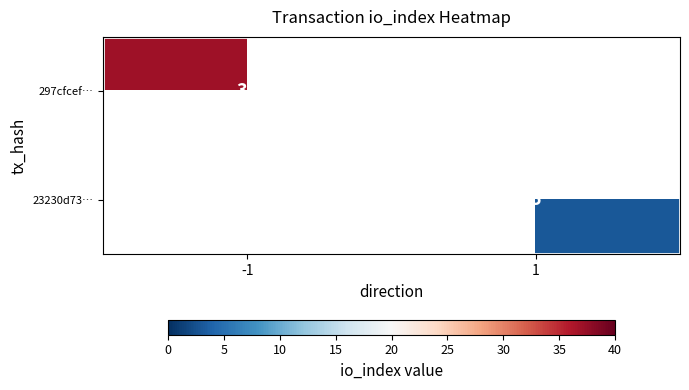

True or false: 23230d73… has a value of 5 at 1.

False